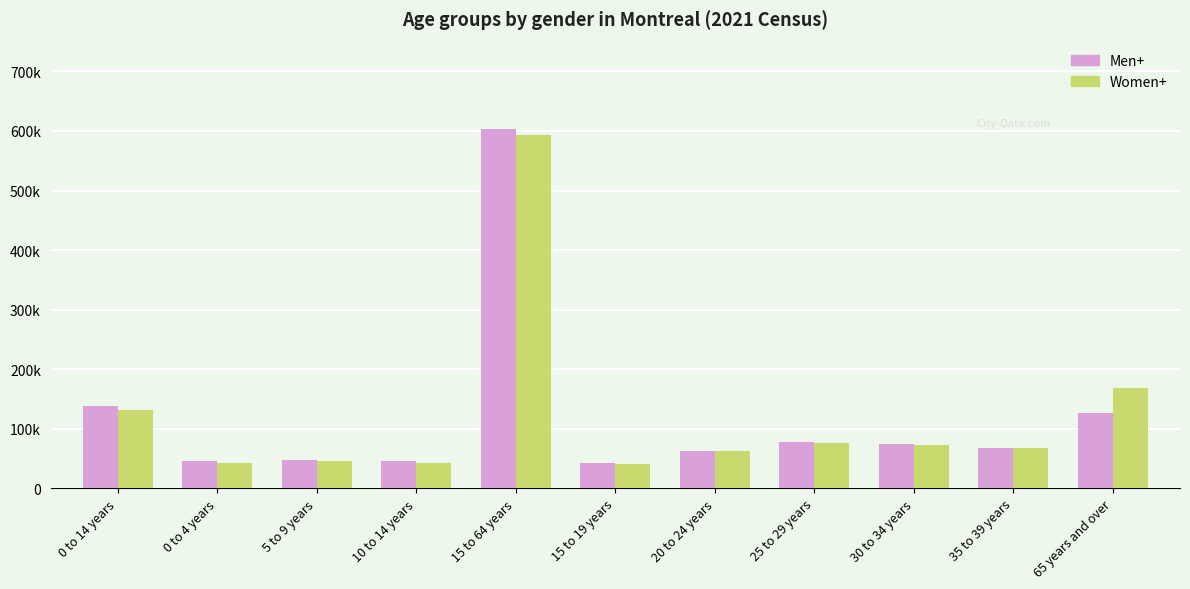

Is it true that Men+ equals 881452 at 15 to 64 years?

False